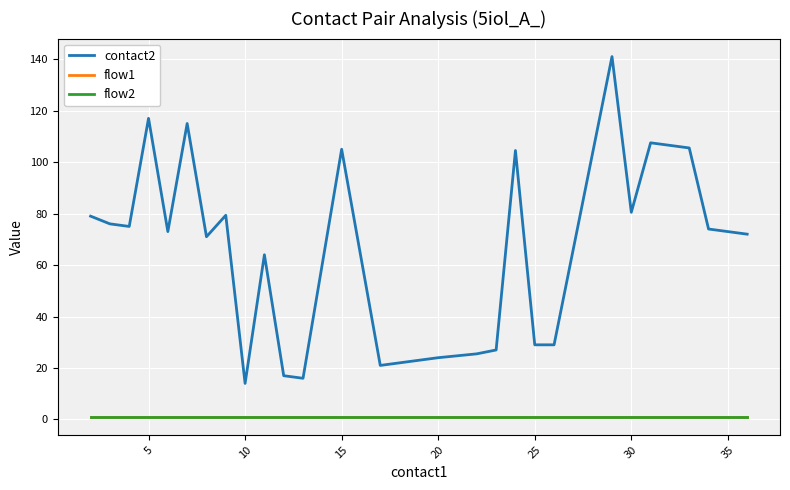

Reading left to right, transcribe all the data shown in this chart.

contact2: 79.0	76.0	75.0	117.0	73.0	115.0	71.0	79.3	14.0	64.0	17.0	16.0	105.0	21.0	22.0	23.0	24.0	25.5	27.0	104.5	29.0	29.0	141.0	80.5	107.5	105.5	74.0	72.0
flow1: 1.0	1.0	1.0	1.0	1.0	1.0	1.0	1.0	1.0	1.0	1.0	1.0	1.0	1.0	1.0	1.0	1.0	1.0	1.0	1.0	1.0	1.0	1.0	1.0	1.0	1.0	1.0	1.0
flow2: 1.0	1.0	1.0	1.0	1.0	1.0	1.0	1.0	1.0	1.0	1.0	1.0	1.0	1.0	1.0	1.0	1.0	1.0	1.0	1.0	1.0	1.0	1.0	1.0	1.0	1.0	1.0	1.0